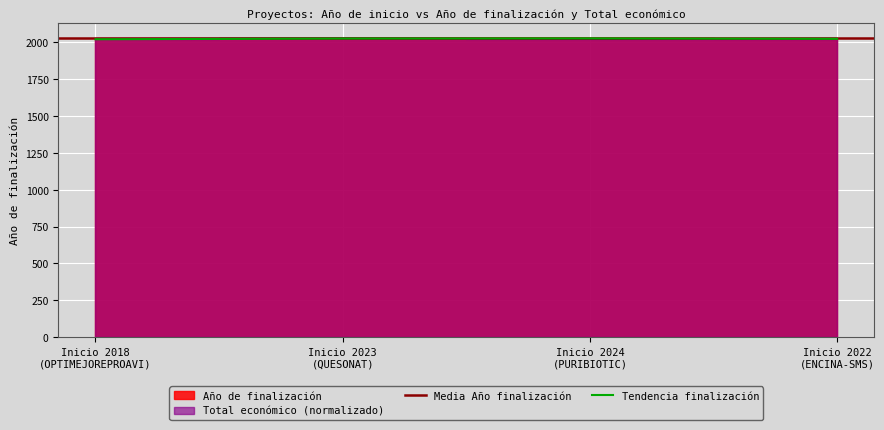

Rank the series by their average value, from lowest to highest.

Total económico, Año de finalización